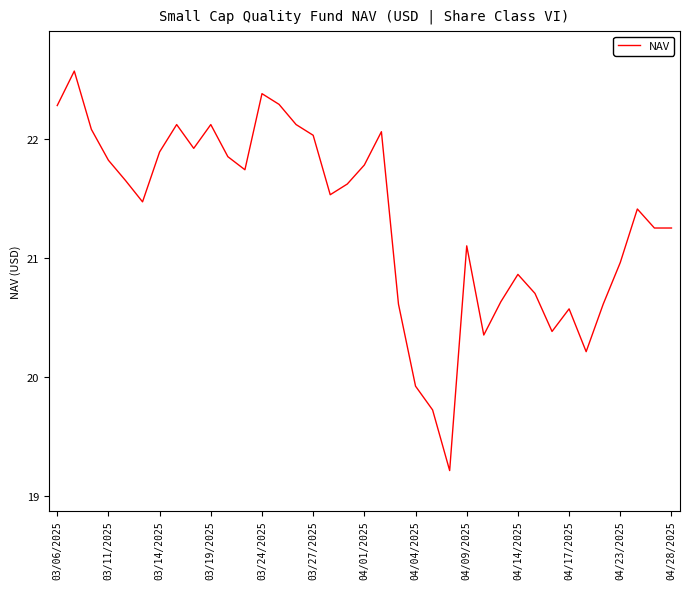

What is the difference between the maximum and minimum values?

3.4